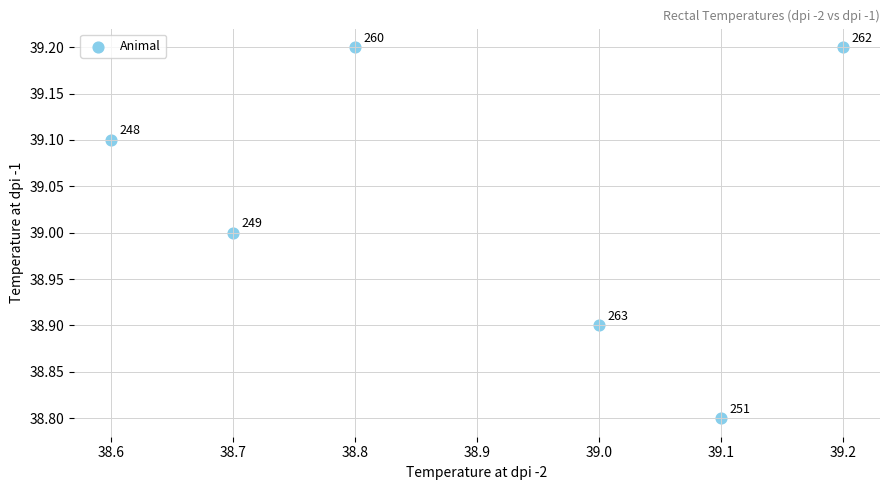

What Y value in the scatter plot is closest to 39?

39.0